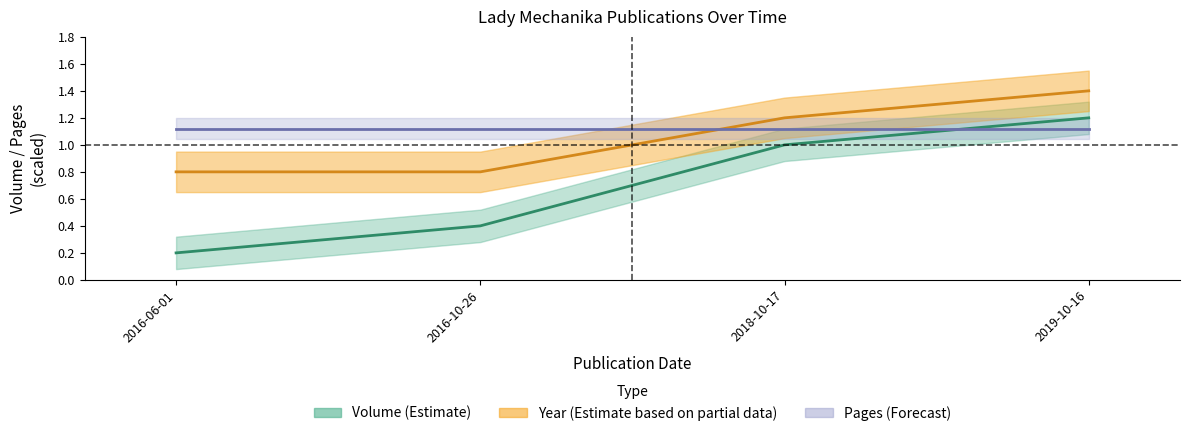

What value does the volume series have at 2019-10-16?

1.2